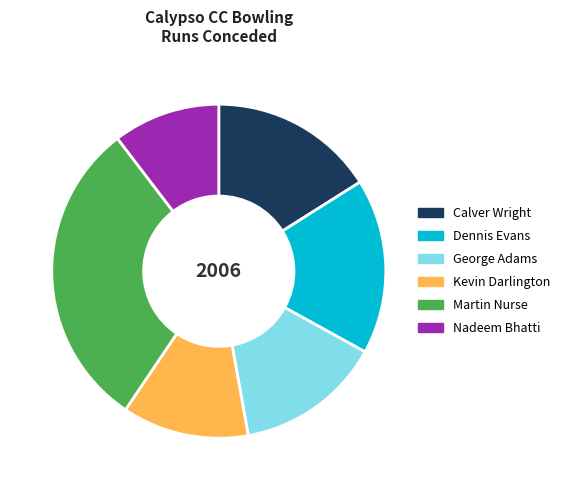

Is it true that Martin Nurse is 30% of the pie?

True